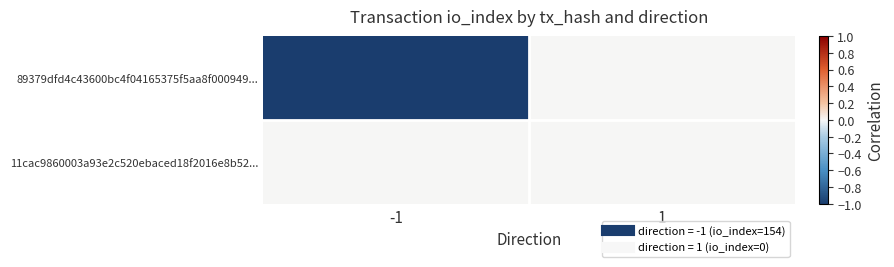

Which has a higher value, 1 or -1?

1